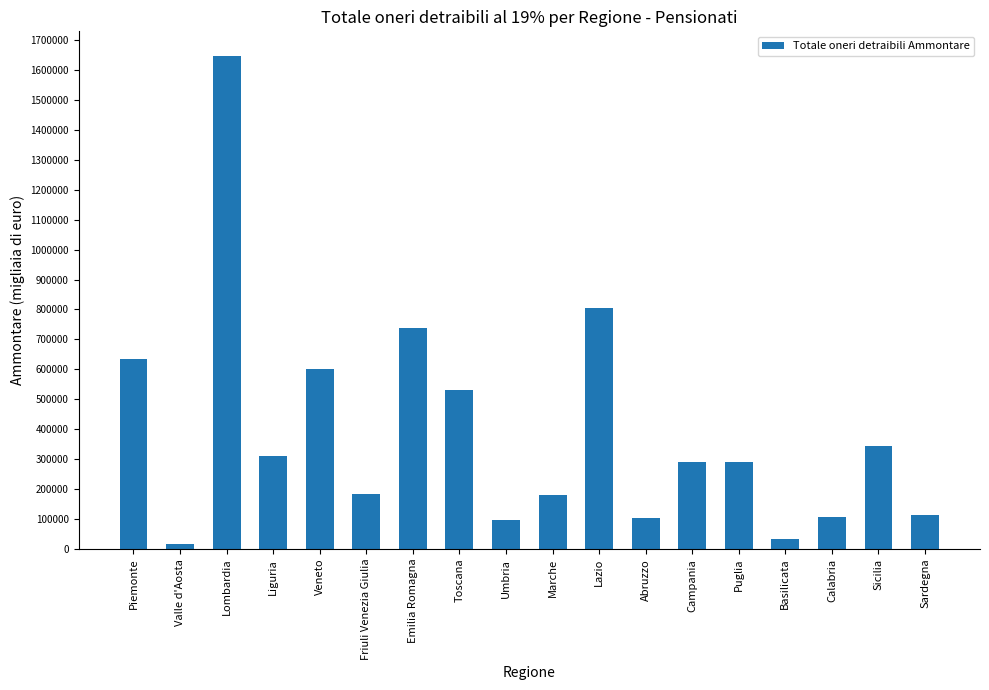

What value does the data have at Umbria, to the nearest 10?

97580